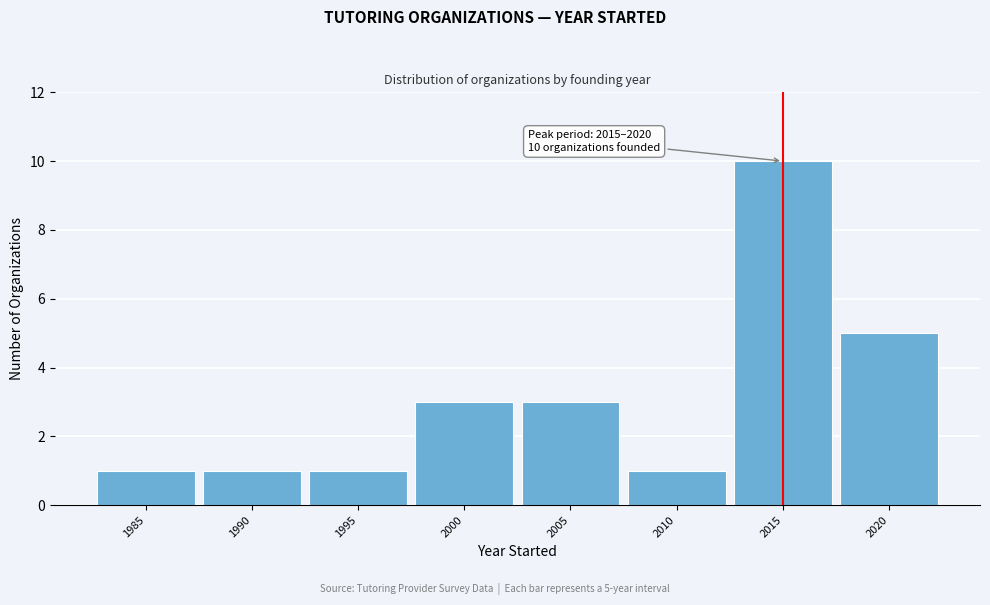

Reading right to left, what are all the values shown in this chart?

2020=5	2015=10	2010=1	2005=3	2000=3	1995=1	1990=1	1985=1